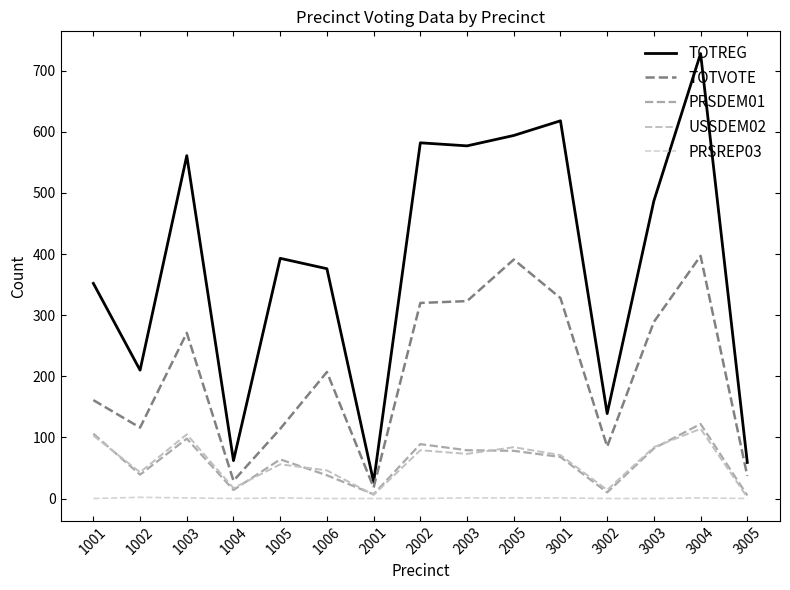

What are all the series names shown in the legend?

TOTREG, TOTVOTE, PRSDEM01, USSDEM02, PRSREP03